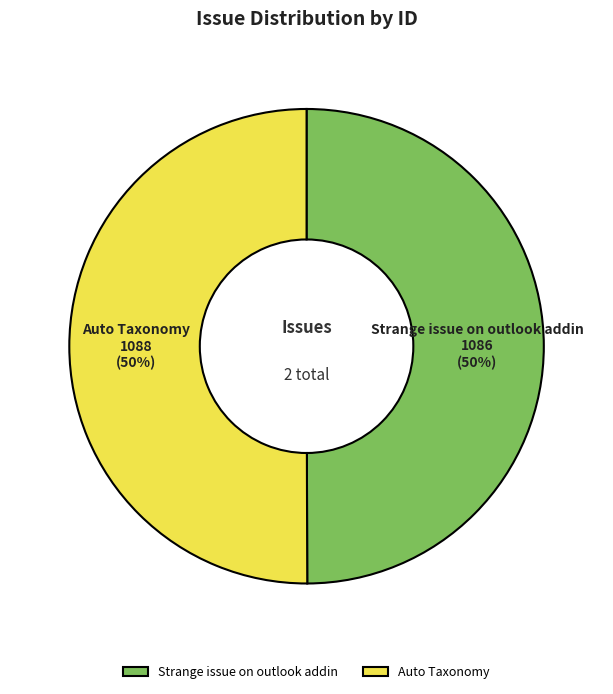

How many segments does this pie chart have?

2